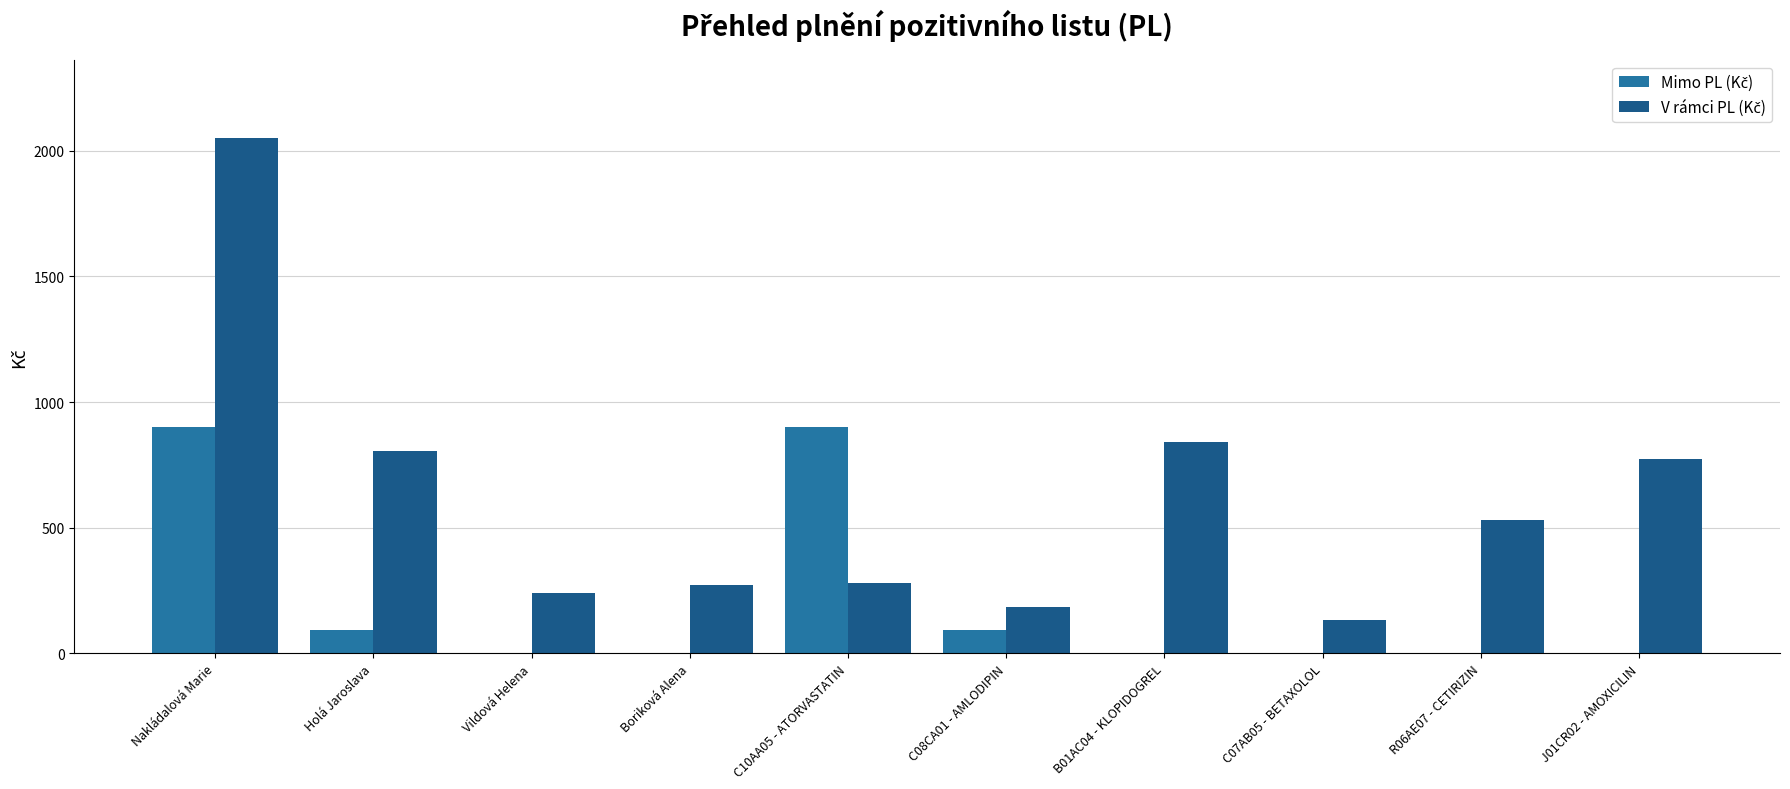

At which category is the sum across all series the highest?

Nakládalová Marie